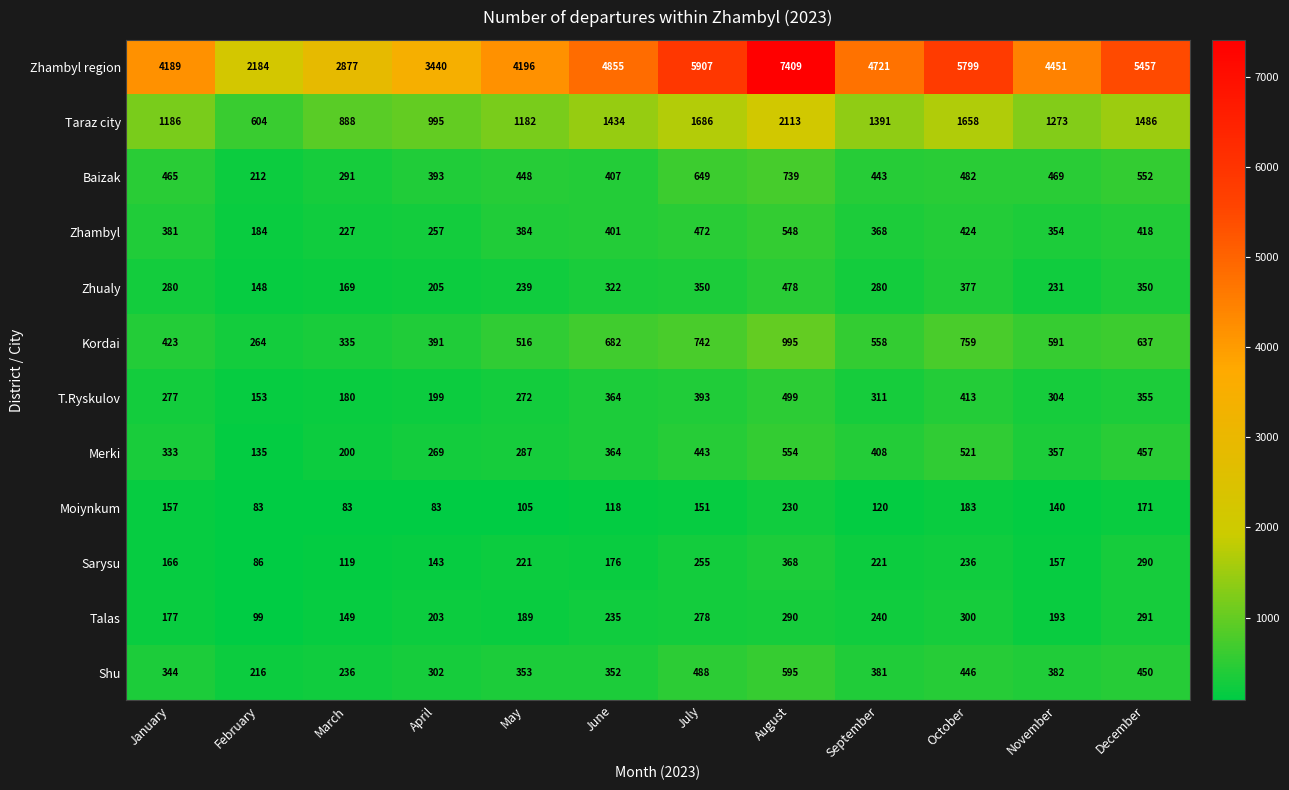

What is the greatest value displayed?

7409